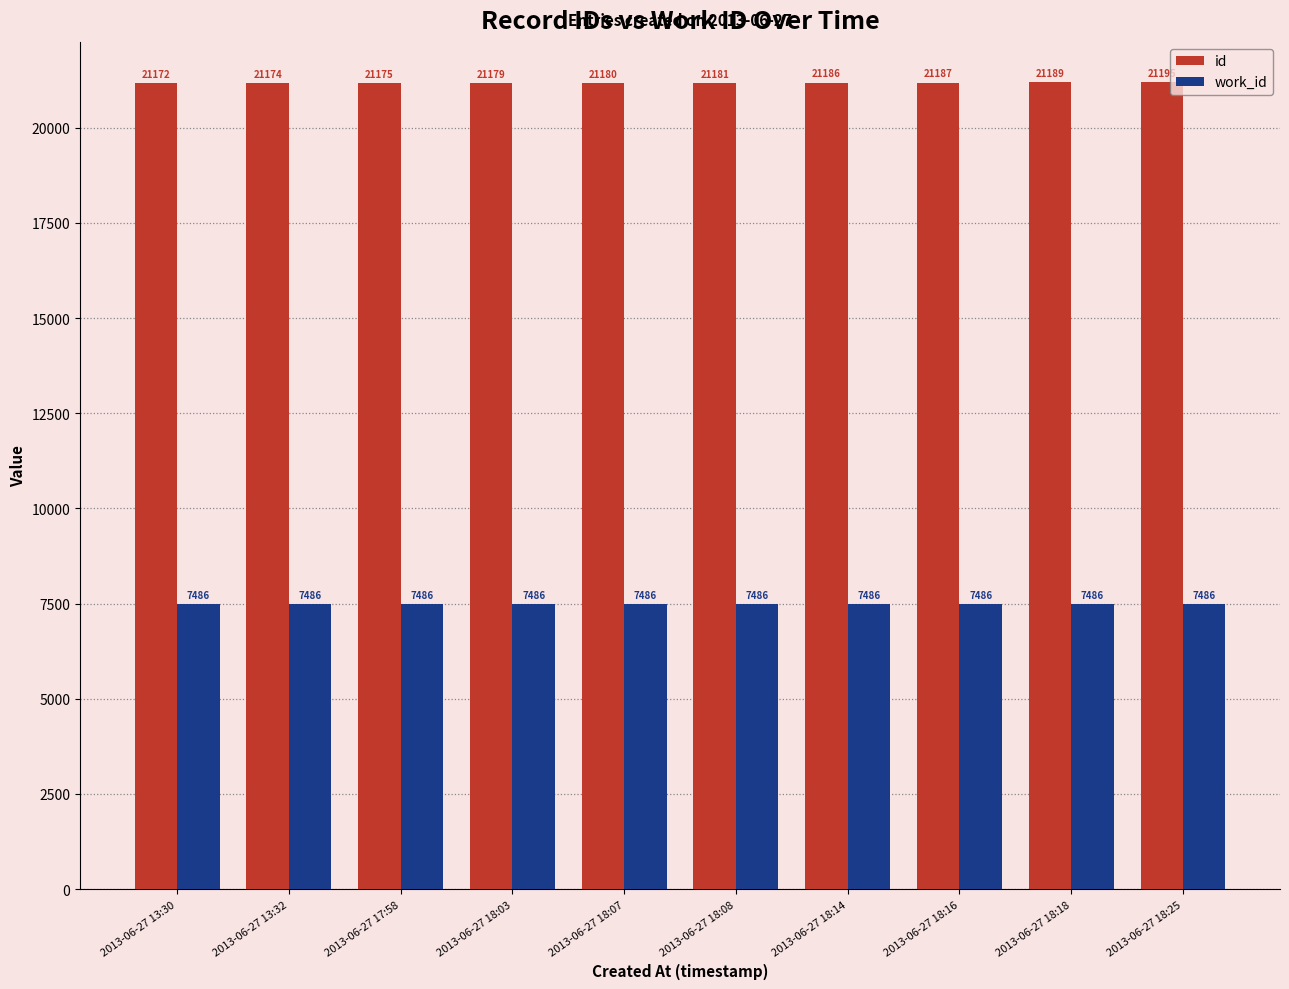

What are all the series names shown in the legend?

id, work_id